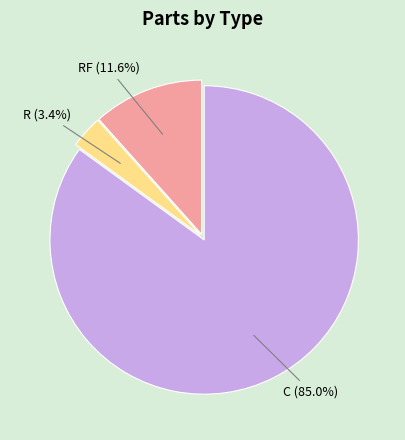

Combined, what portion of the pie is RF and C?

96.6%